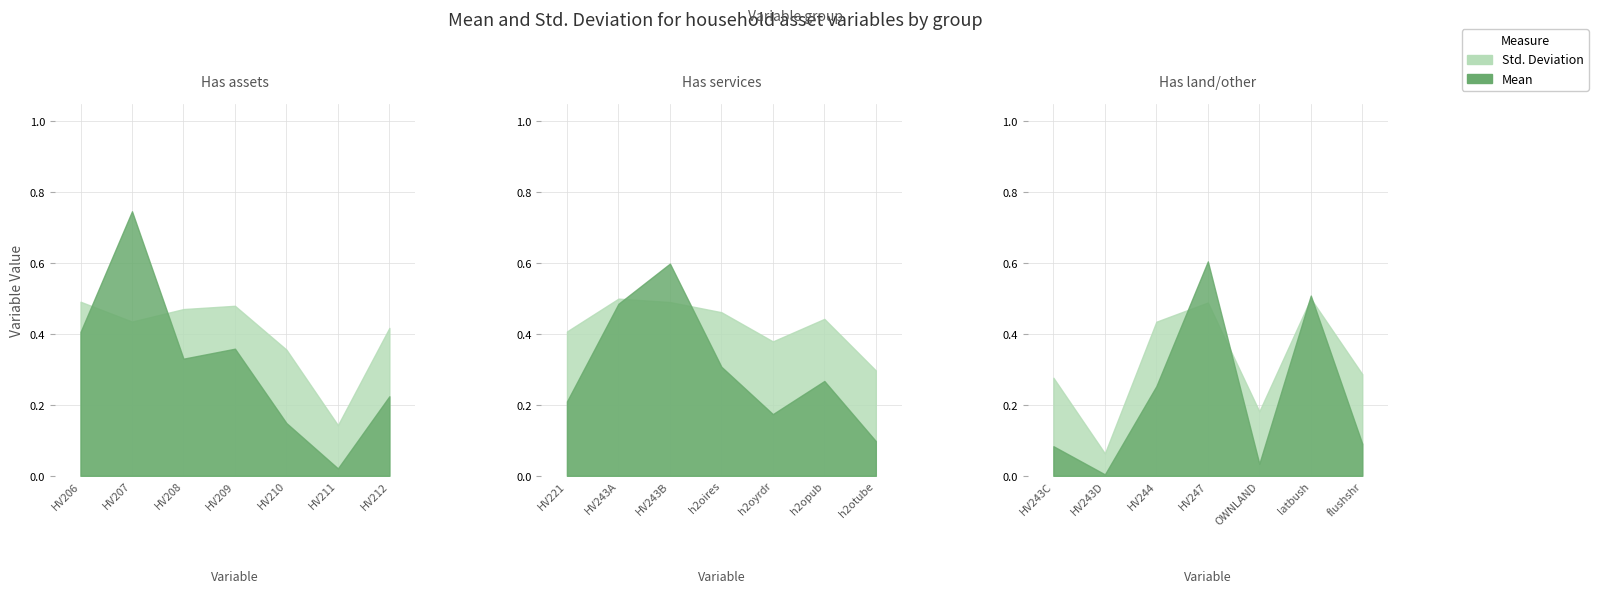

List the series in order of their overall mean, highest first.

Std. Deviation, Mean